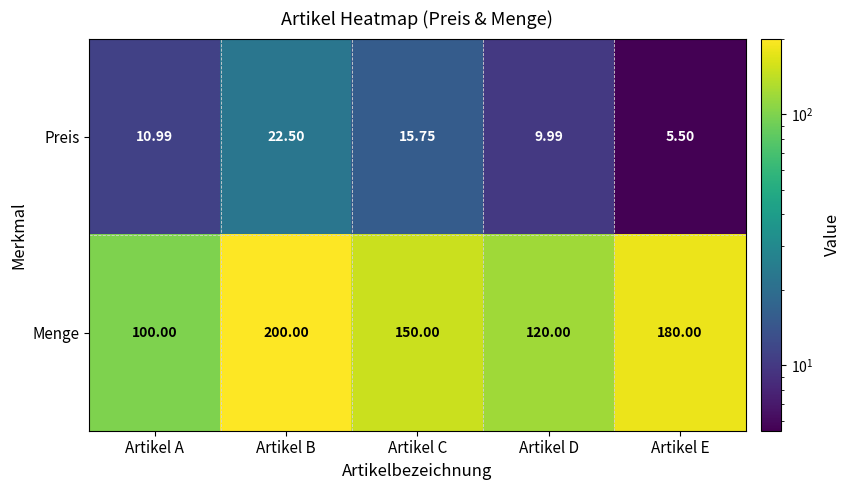

Rank the series at Artikel D from lowest to highest value.

Preis, Menge